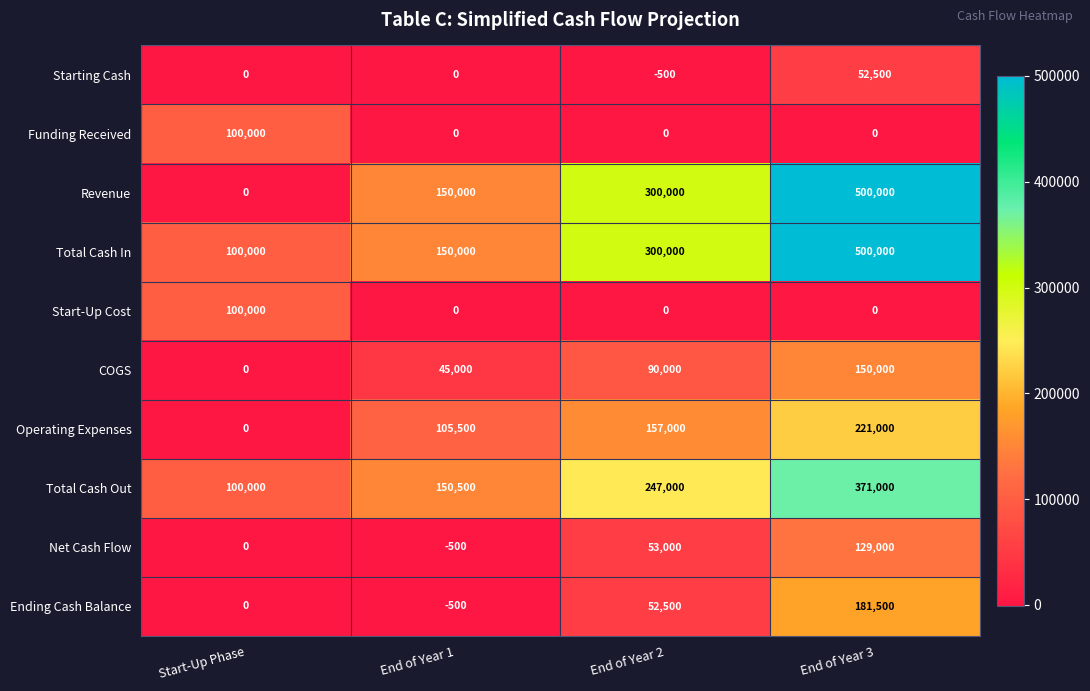

What is the sum of the Operating Expenses values at End of Year 3 and End of Year 1?

326500